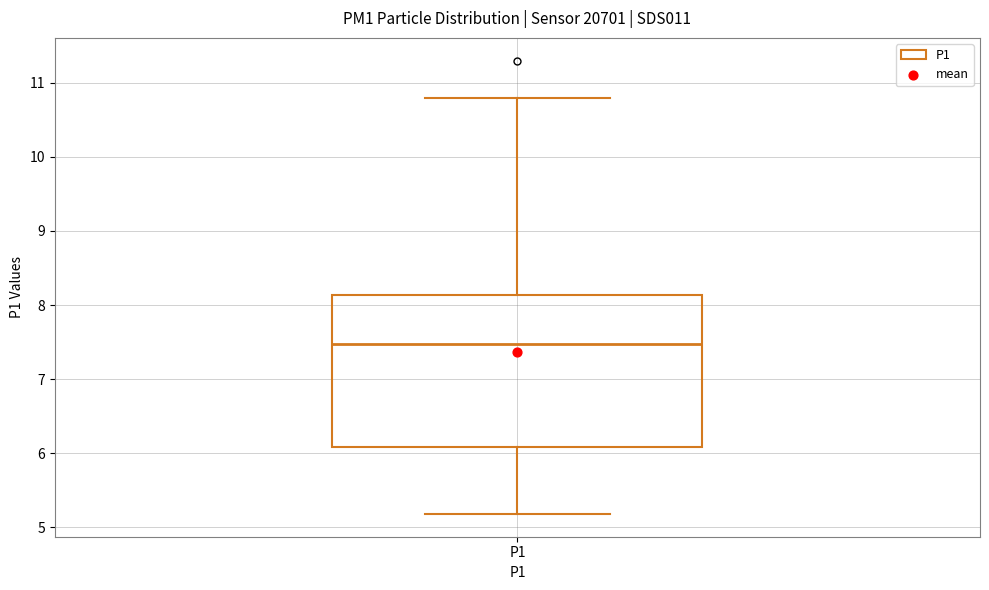

Transcribe this box plot: give where the median line is, the range the box spans, and where the two whiskers end, as read against the y-axis. The values are not printed on the chart, so give them approximately, as read against the axis.

median 7.5, box 6.1 to 8.1, whiskers 5.2 to 10.8